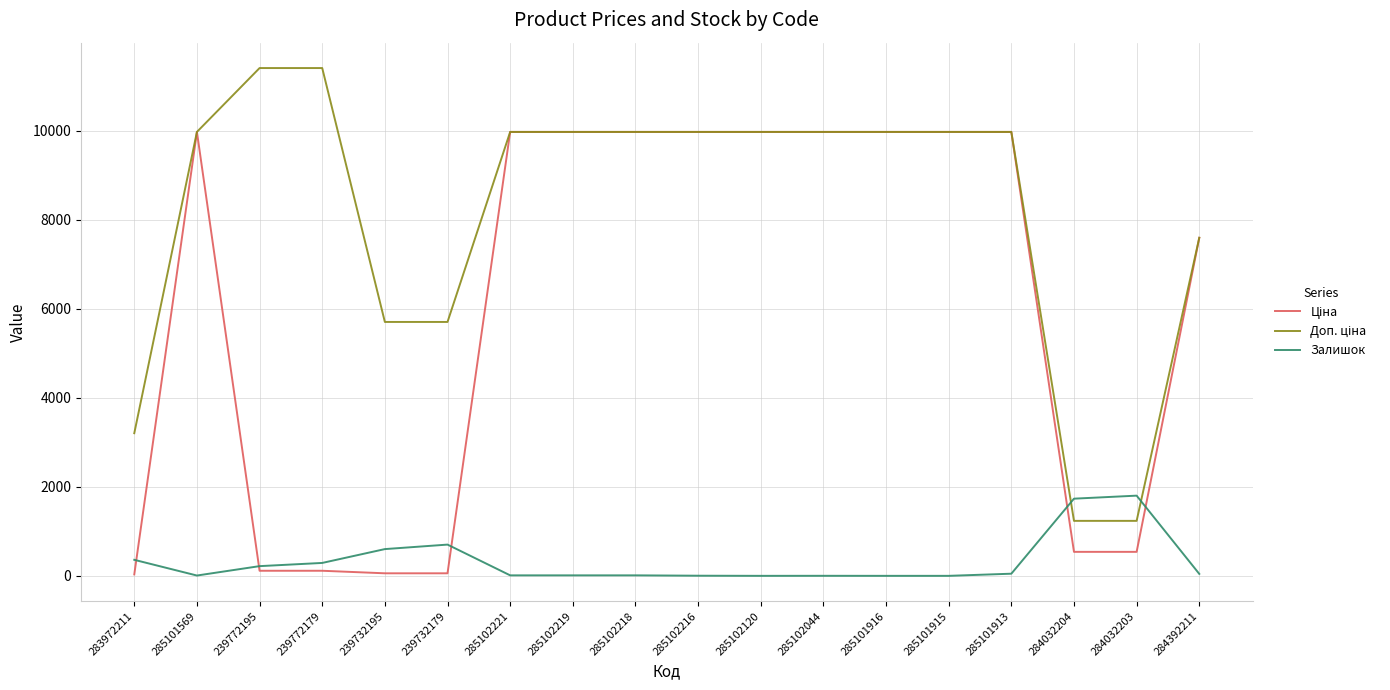

The value of Залишок at 239732195 is 601.0. True or false?

True